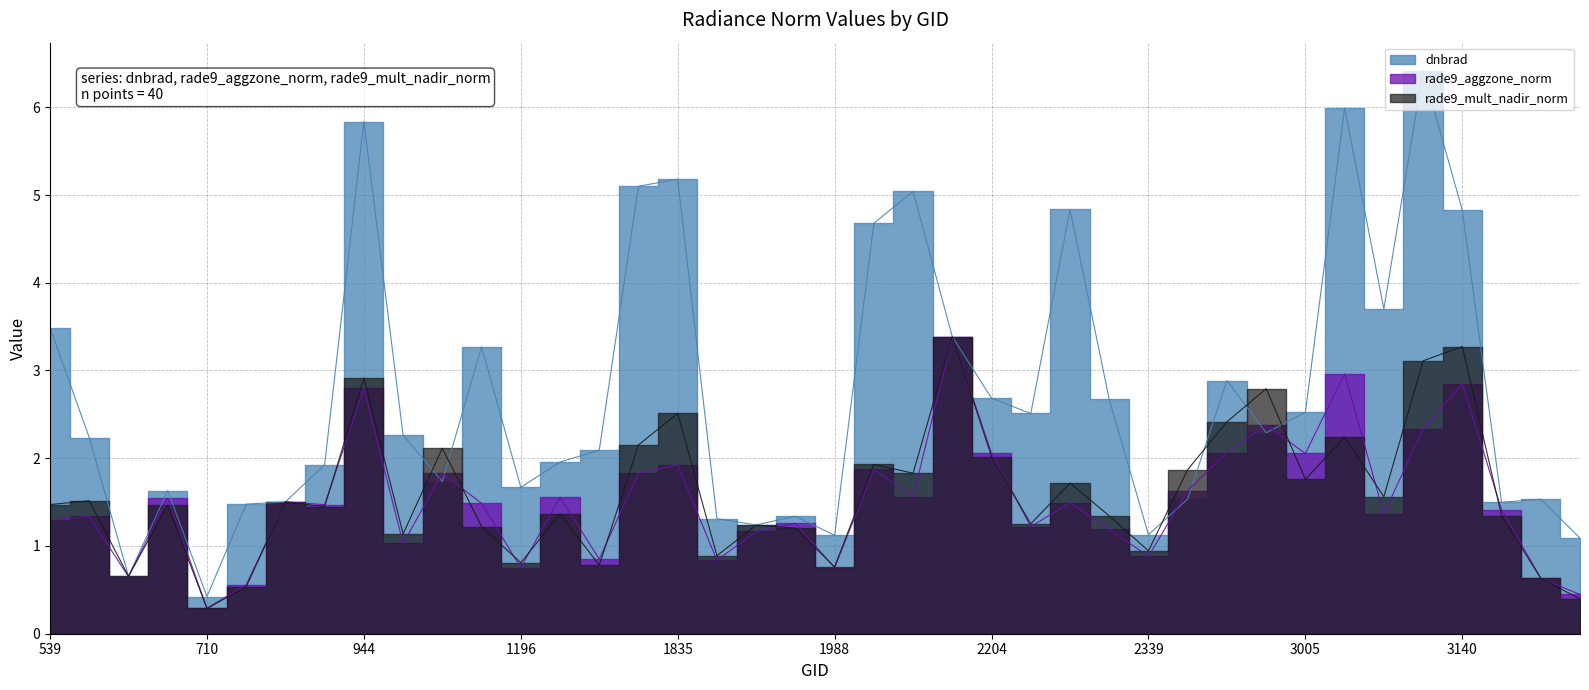

Which series ends up on top after the final intersection of rade9_aggzone_norm and rade9_mult_nadir_norm?

rade9_aggzone_norm